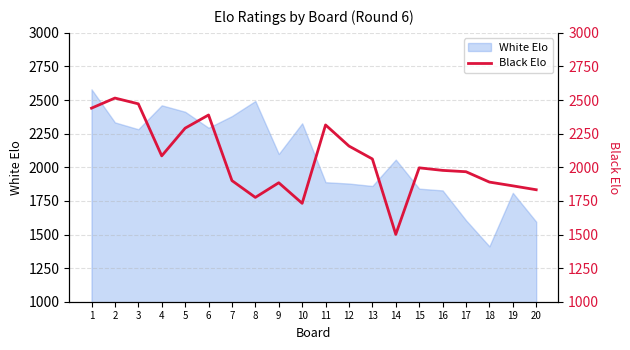

How many categories are shown in the chart?

20